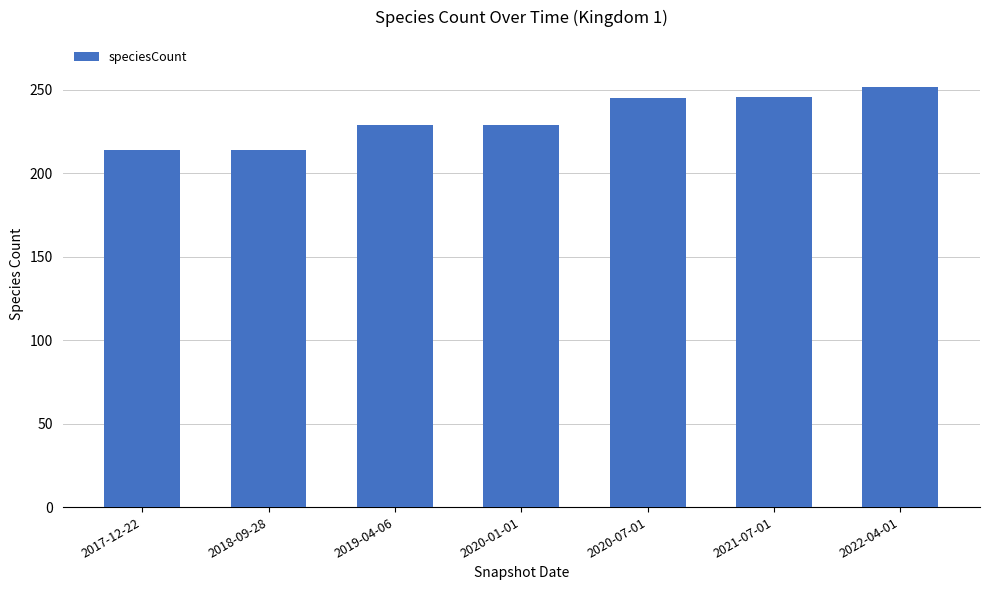

What is the ratio of the value at 2020-07-01 to the value at 2017-12-22?

1.1